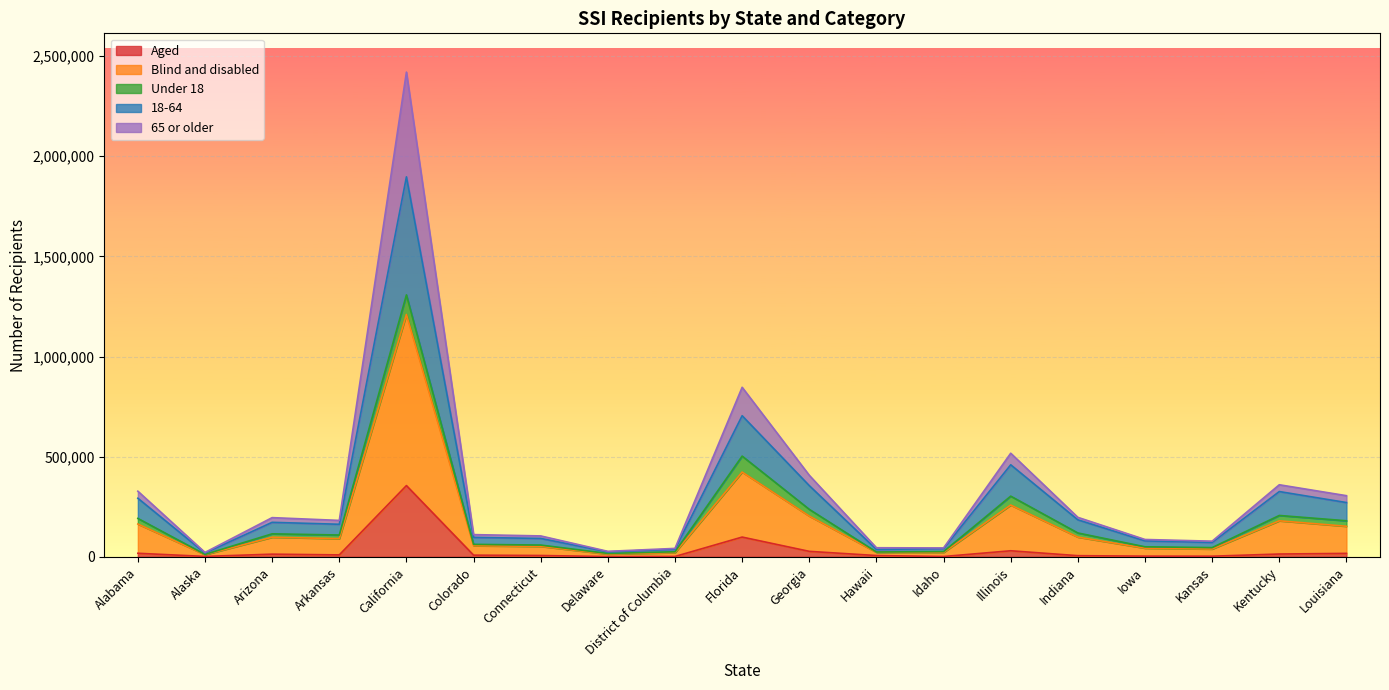

What position from the right is Delaware?

12